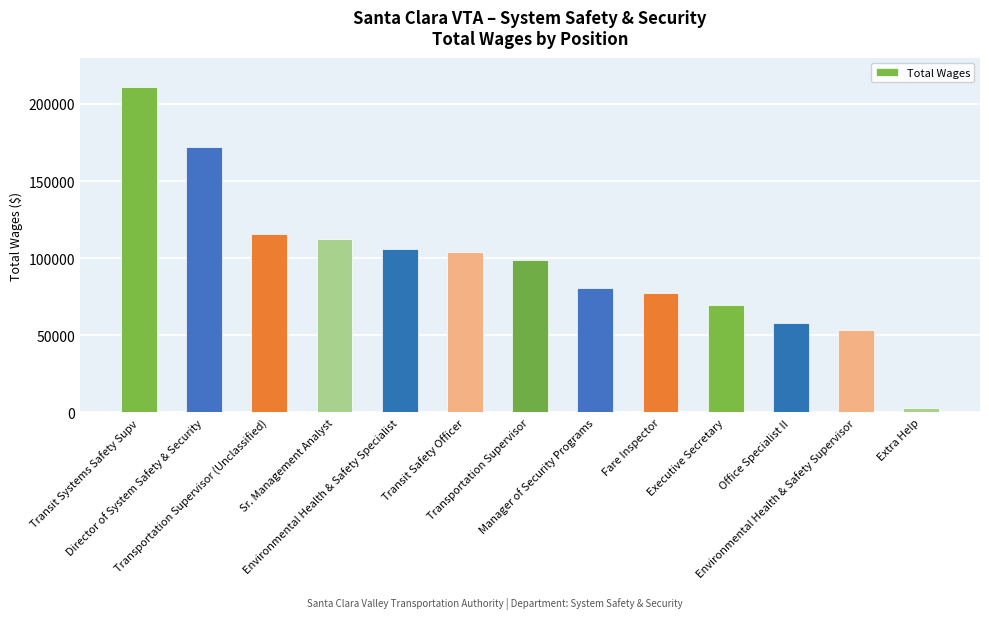

Which label corresponds to the largest value in the chart?

Transit Systems Safety Supv